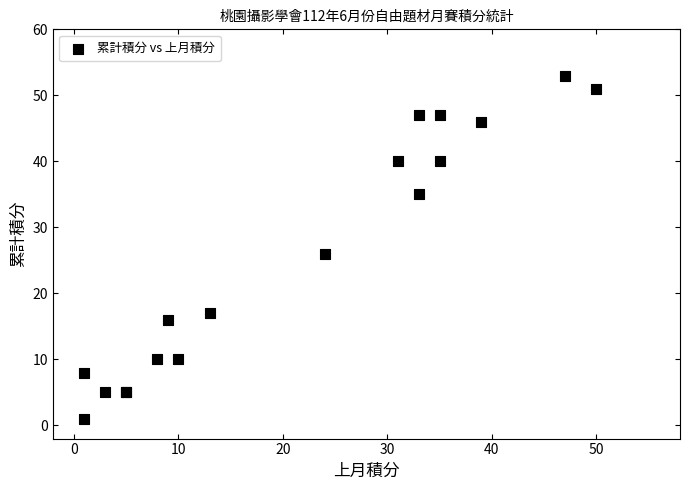

What Y value in the scatter plot is closest to 27?

26